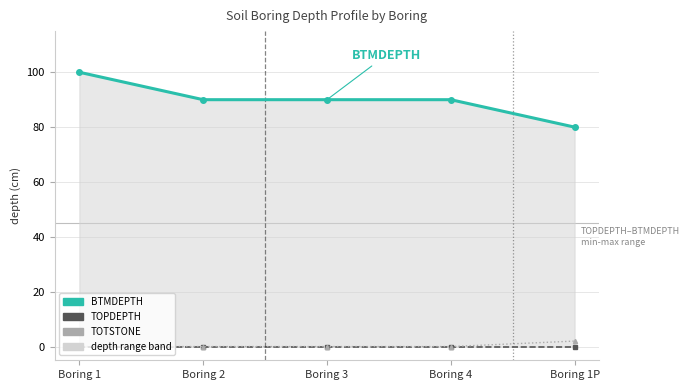

What is the approximate value of BTMDEPTH at Boring 1P, to the nearest 5?

80